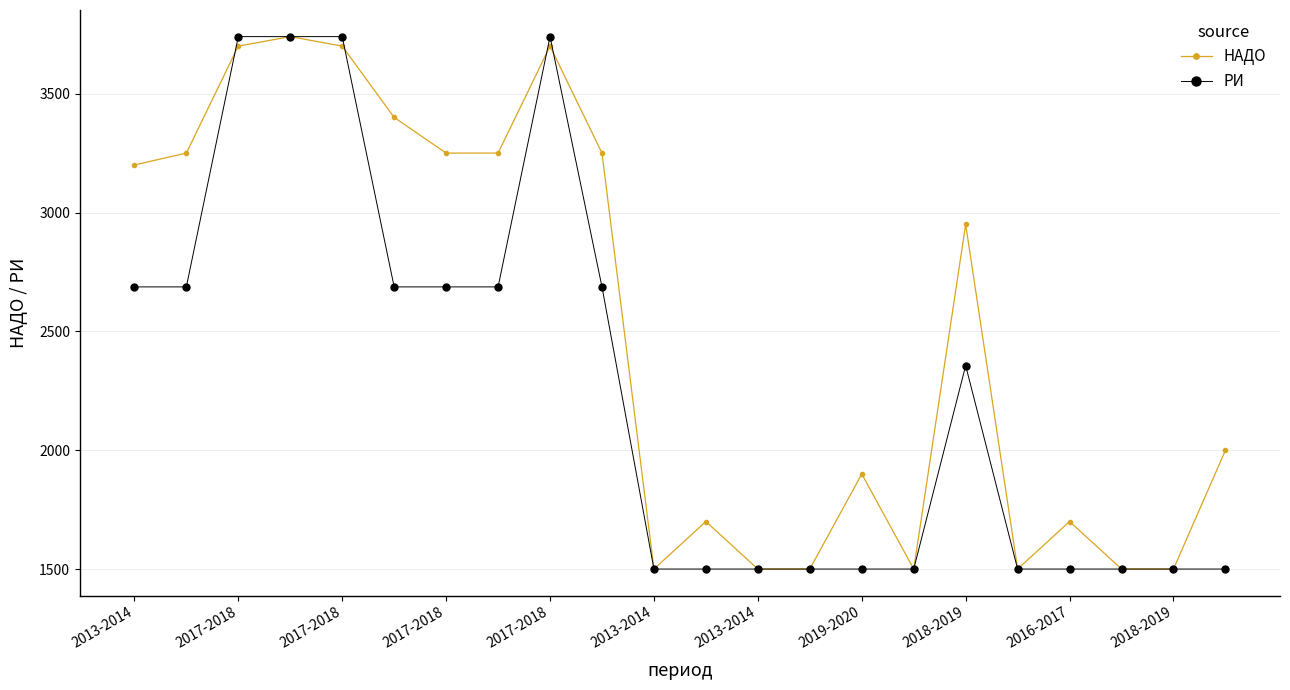

What is the maximum value for РИ?

3740.0